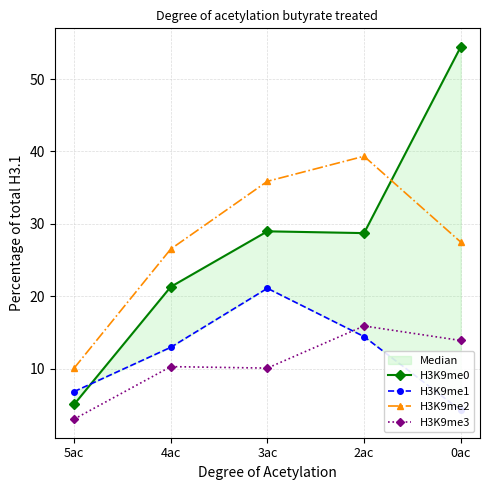

What is the sum of all H3K9me3 values?

53.1